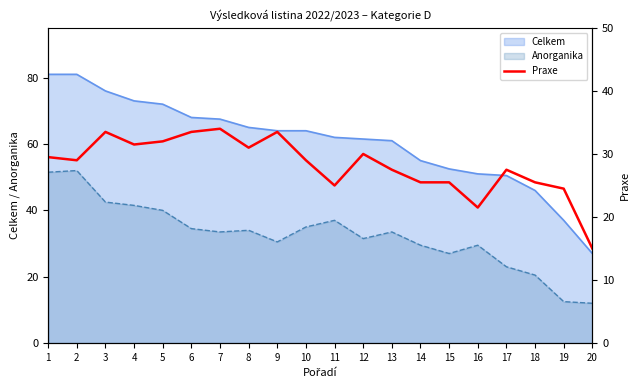

True or false: the data shows 25.5 at 18.

True